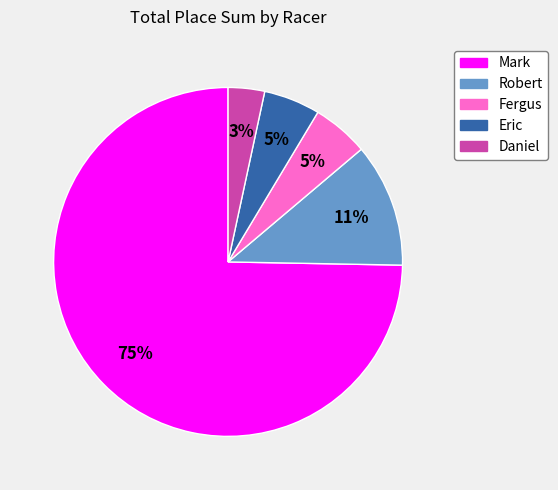

Which category accounts for the majority?

Mark